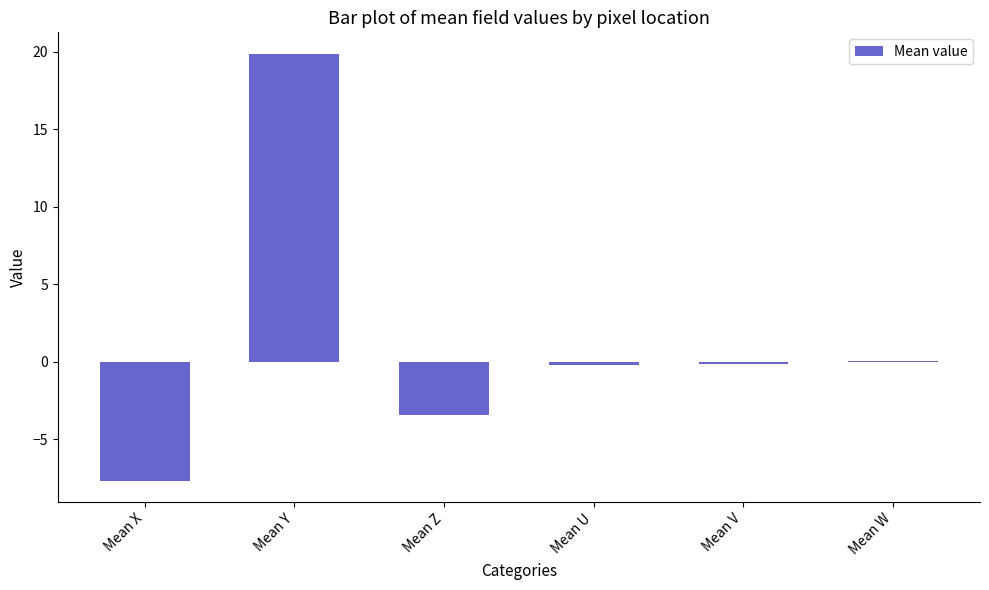

Which label corresponds to the largest value in the chart?

Mean Y